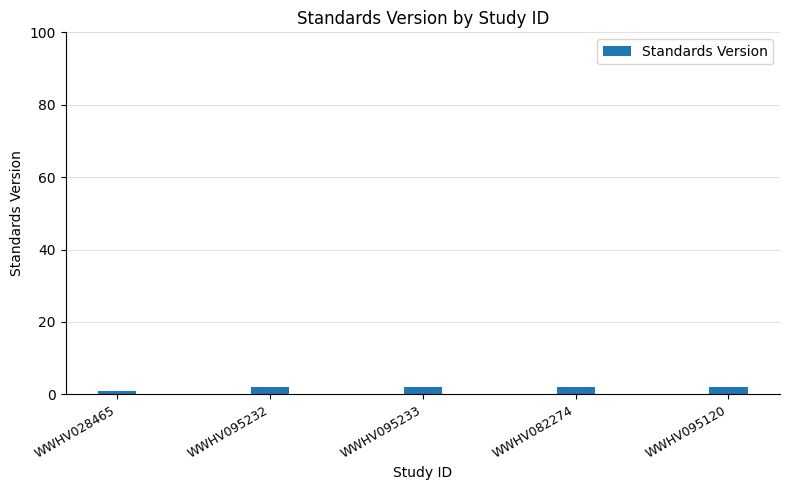

Reading left to right, transcribe all the data shown in this chart.

1	2	2	2	2